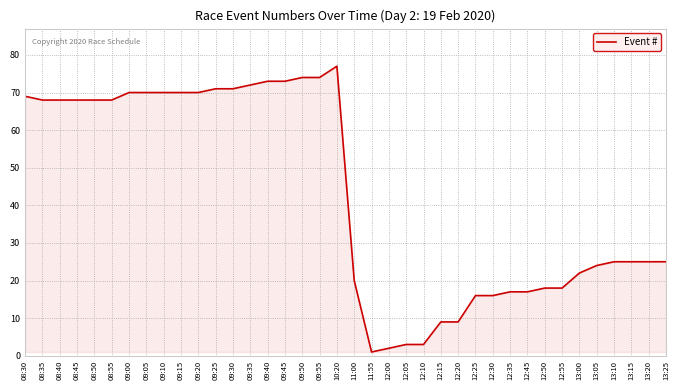

What is the change in value from 08:50 to 12:05?

-65